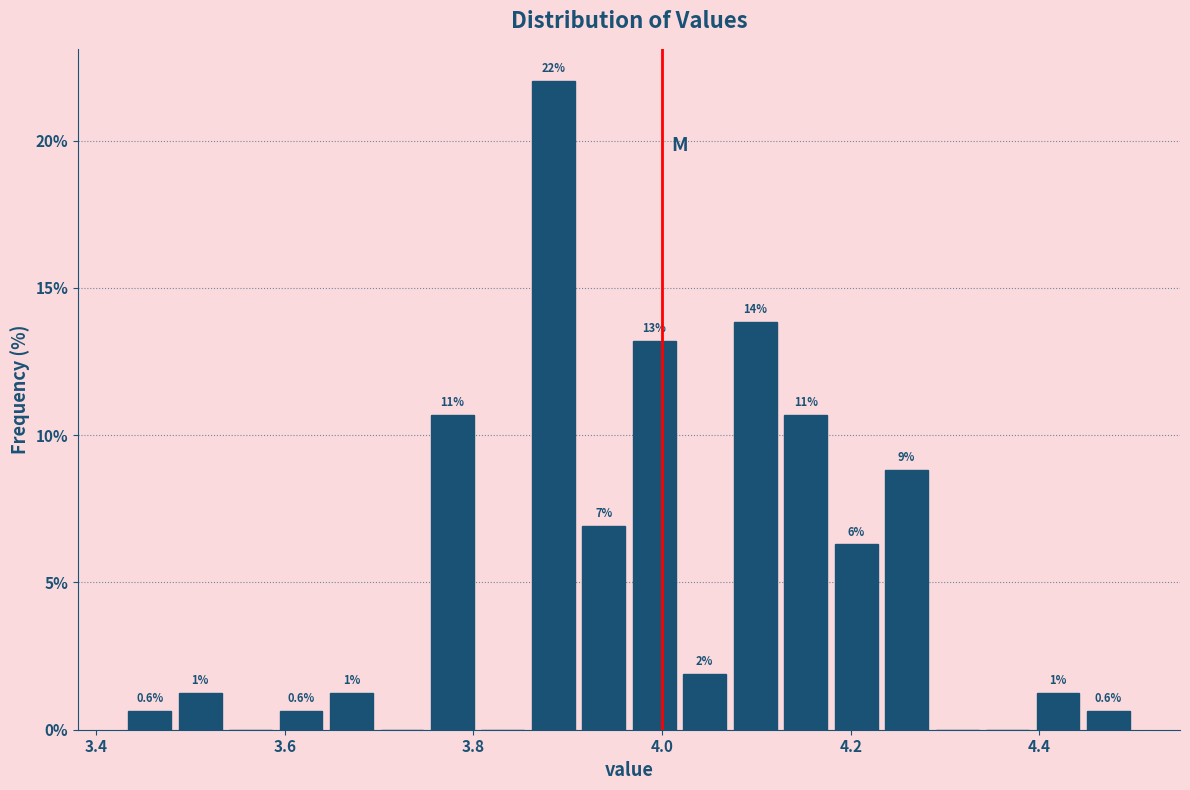

Read against the x-axis, roughly where is the centre of the tallest bar?

3.88